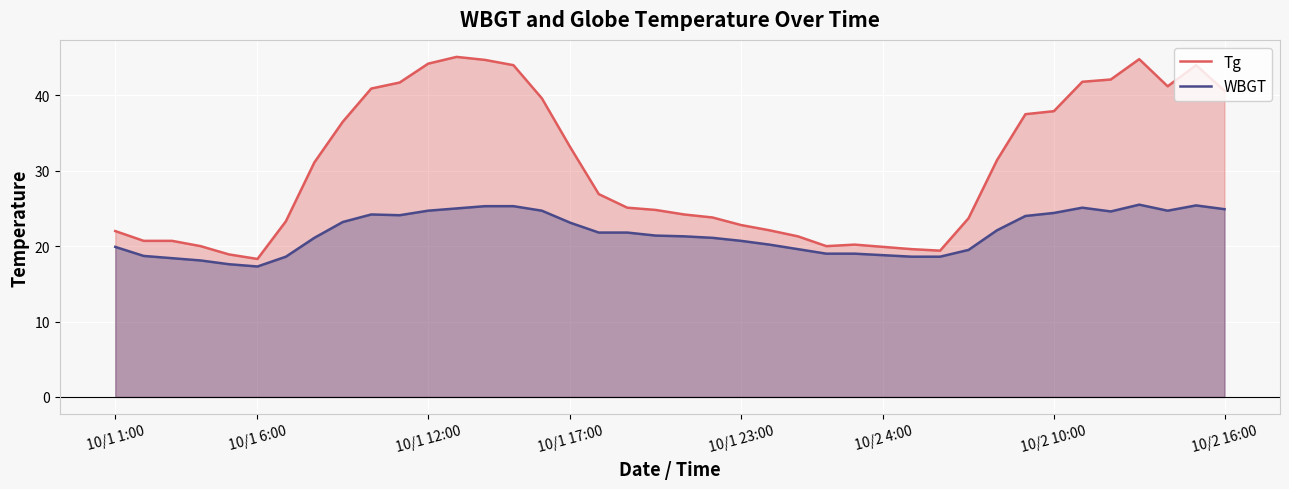

True or false: WBGT and Tg cross at least once.

False